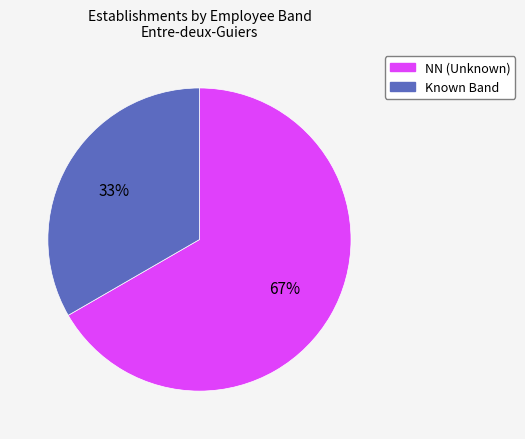

To the nearest percent, what is the combined percentage of Known Band and NN (Unknown)?

100%